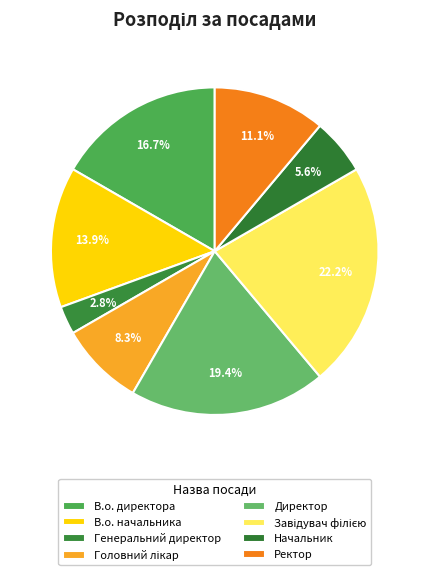

To the nearest percent, what is the average slice percentage?

12%